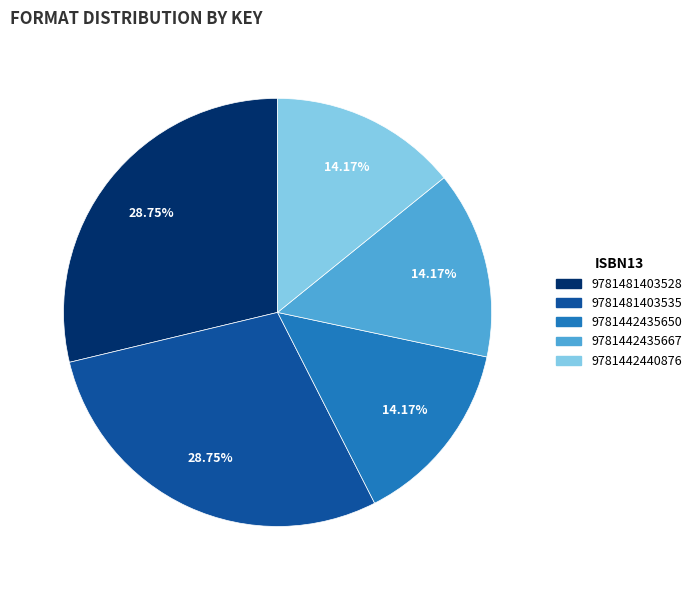

What is the ratio of the value at 9781481403535 to the value at 9781442435650?

2.0